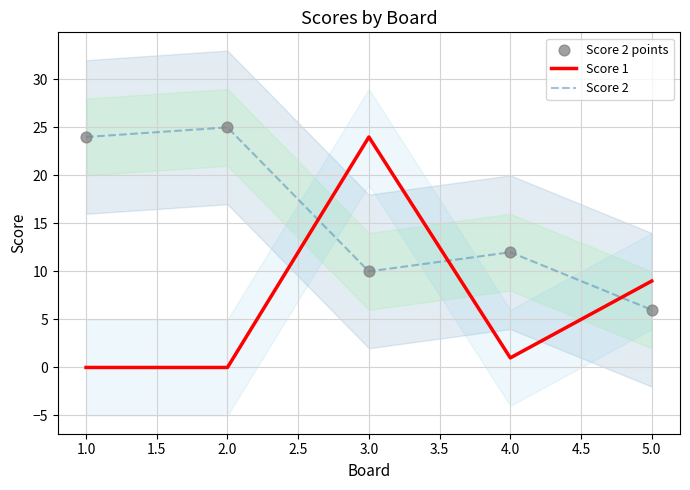

Which series reaches the maximum Y coordinate?

Score 2